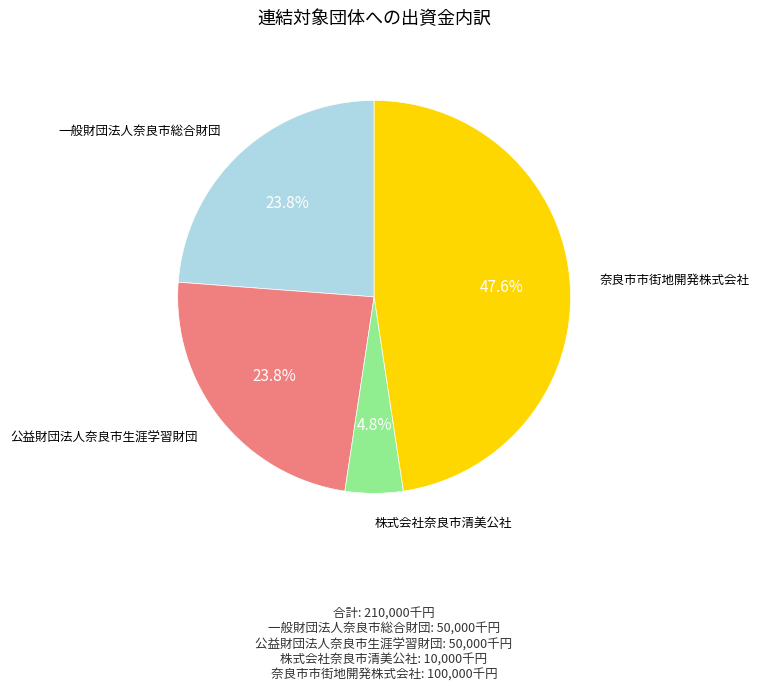

Is there any slice that represents more than half of the pie?

No